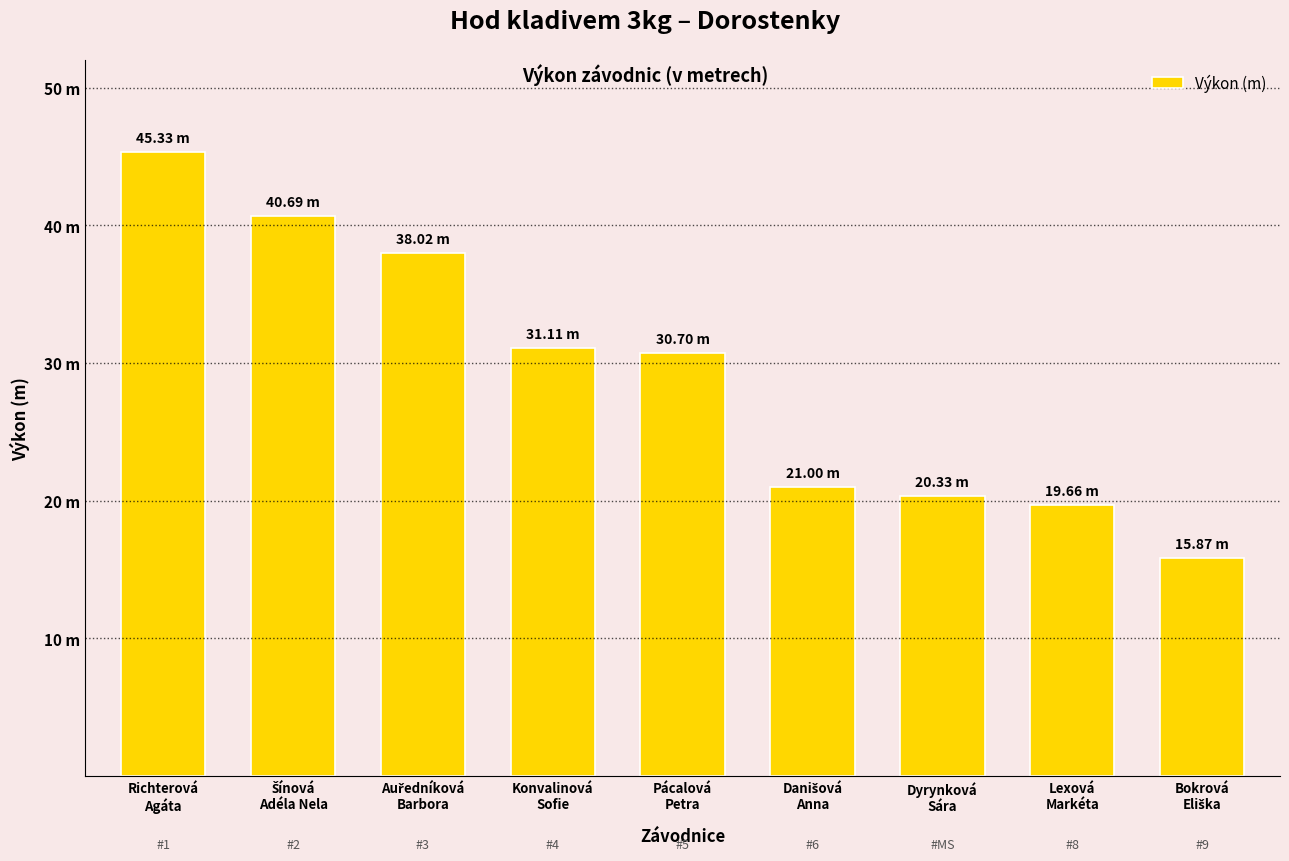

Which label corresponds to the largest value in the chart?

Richterová
Agáta